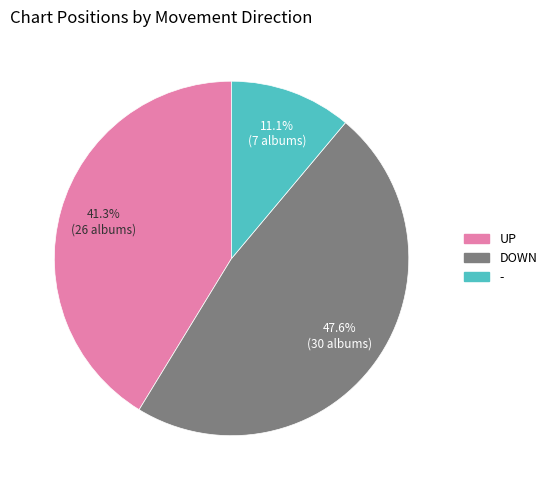

Does any single category account for the majority?

No